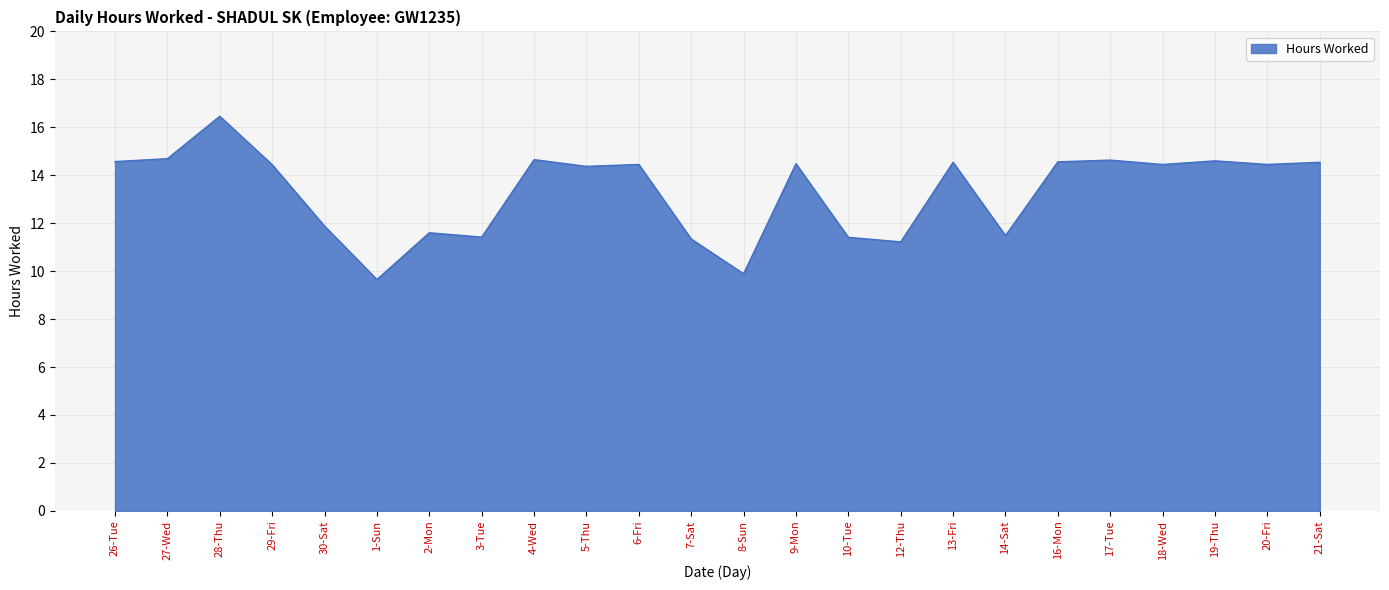

How many lines are shown in the chart?

1